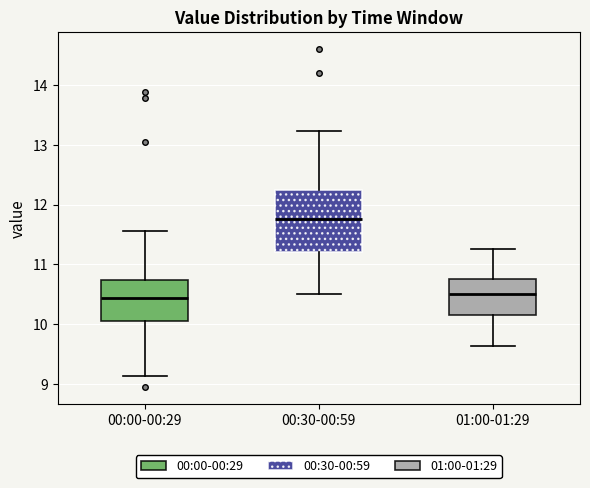

Where is the upper edge of the box for 00:30-00:59 on the y-axis? The values are not printed on the chart, so give them approximately, as read against the axis.

12.3